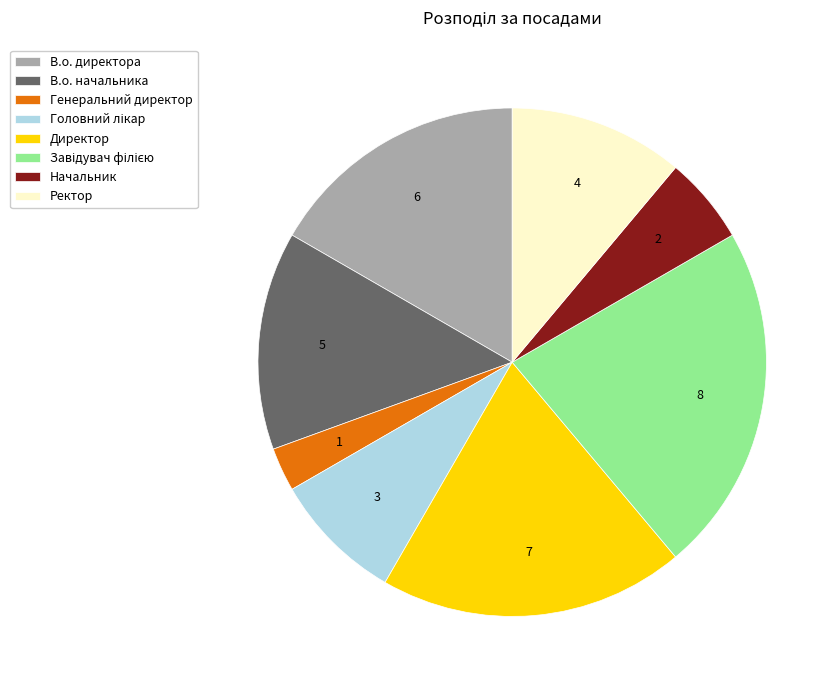

Is there a majority slice in this chart?

No